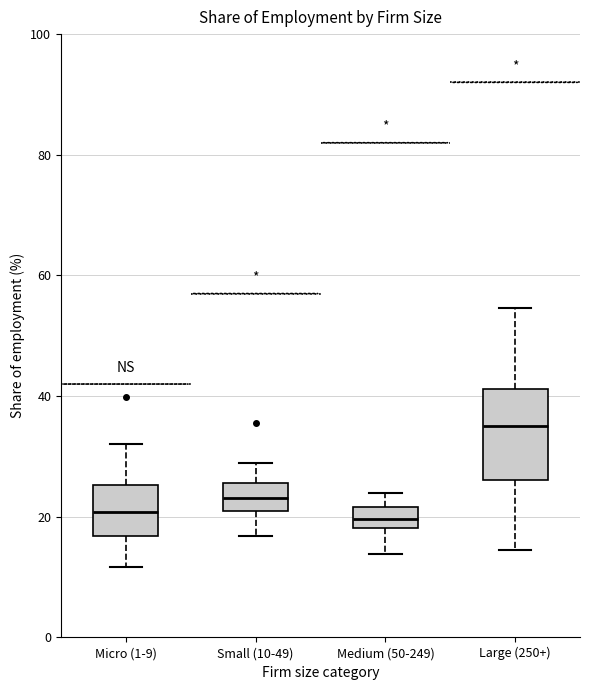

Reading left to right, read every box against the y-axis: the position of its median line, the range the box covers, and the ends of its whiskers. The values are not printed on the chart, so give them approximately, as read against the axis.

Micro (1-9): median 20, box 16 to 26, whiskers 12 to 32
Small (10-49): median 24, box 20 to 26, whiskers 16 to 28
Medium (50-249): median 20, box 18 to 22, whiskers 14 to 24
Large (250+): median 36, box 26 to 42, whiskers 14 to 54